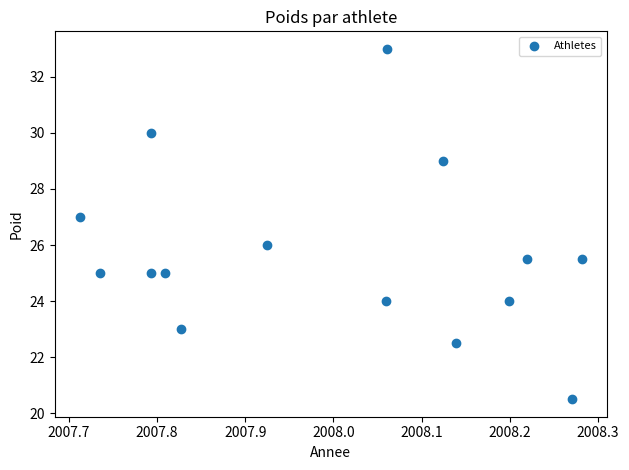

What is the range of Y values (max minus min)?

12.5